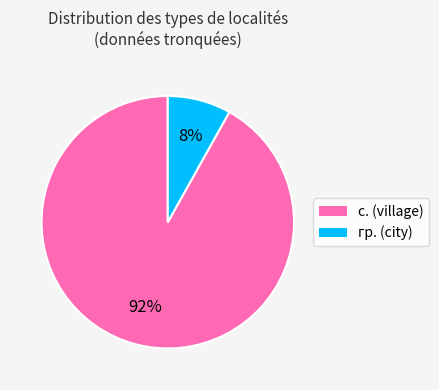

How many slices are in this pie chart?

2